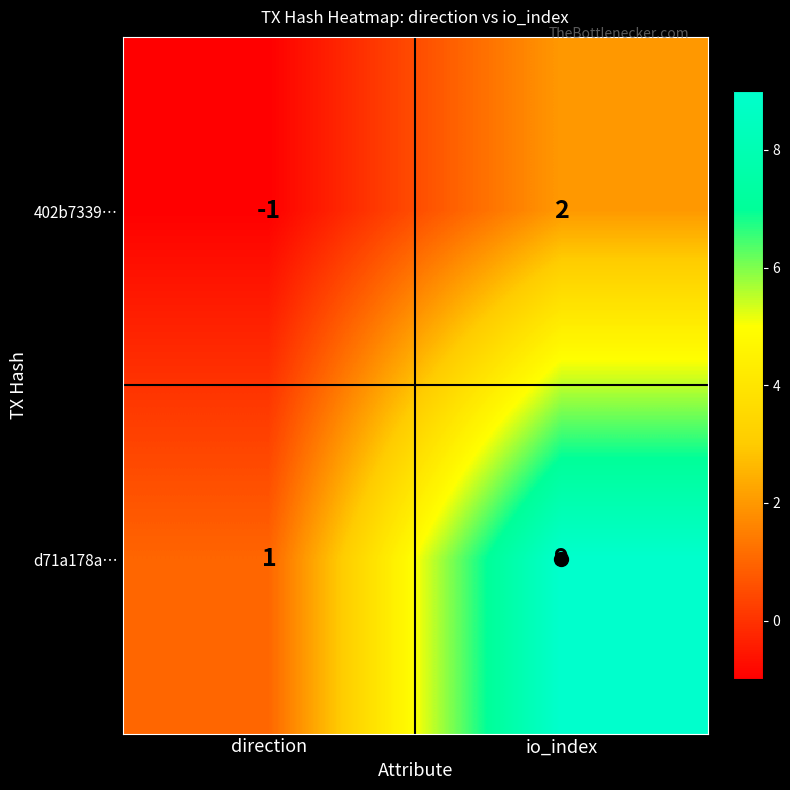

How many series are shown in this chart?

2